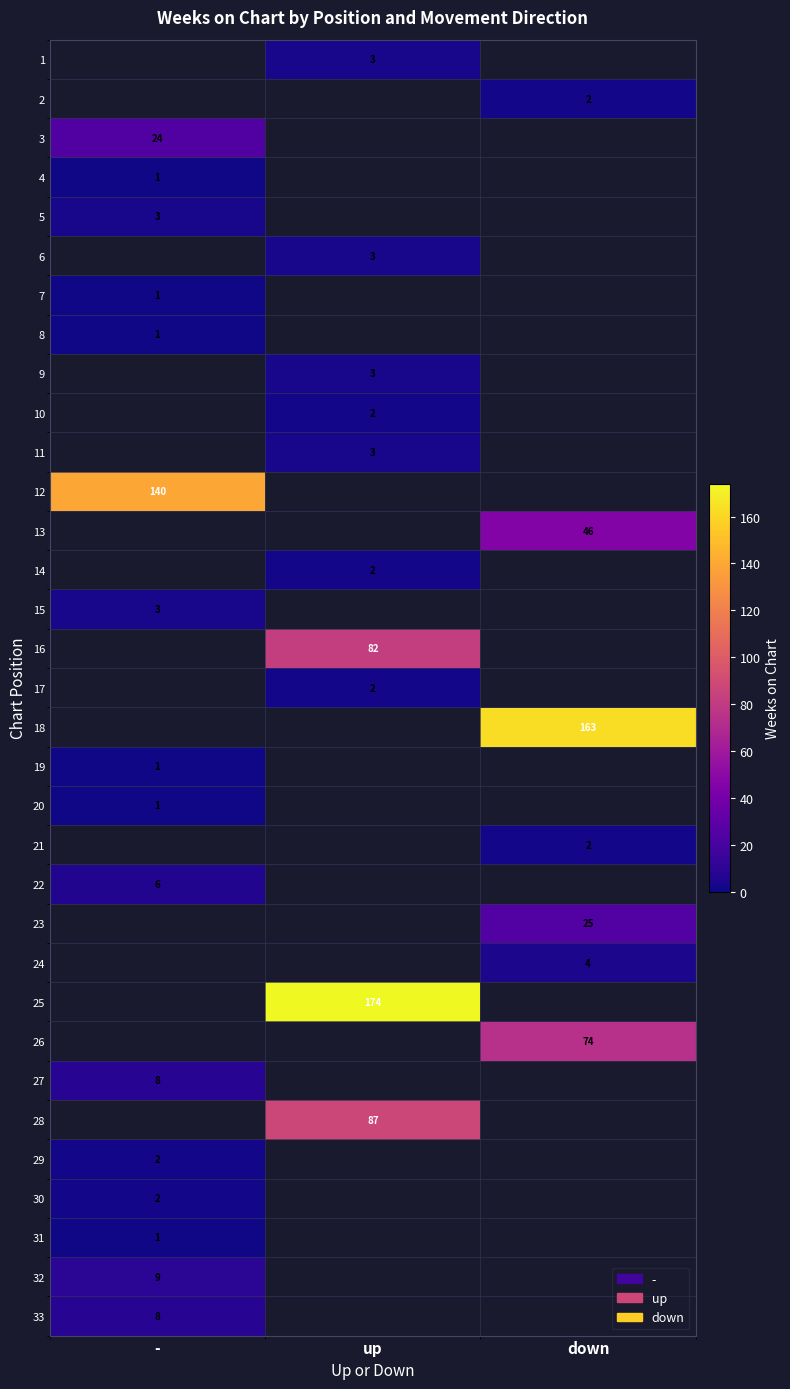

Is it true that 28 equals 134 at up?

False